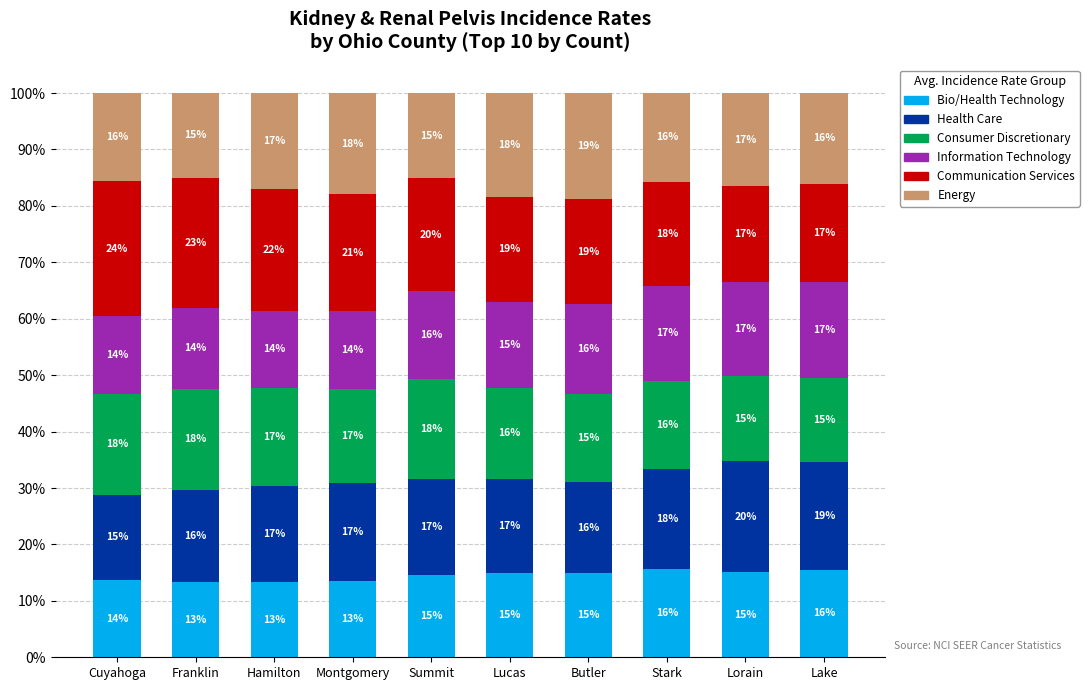

What is the minimum value for Bio/Health Technology?

13.3